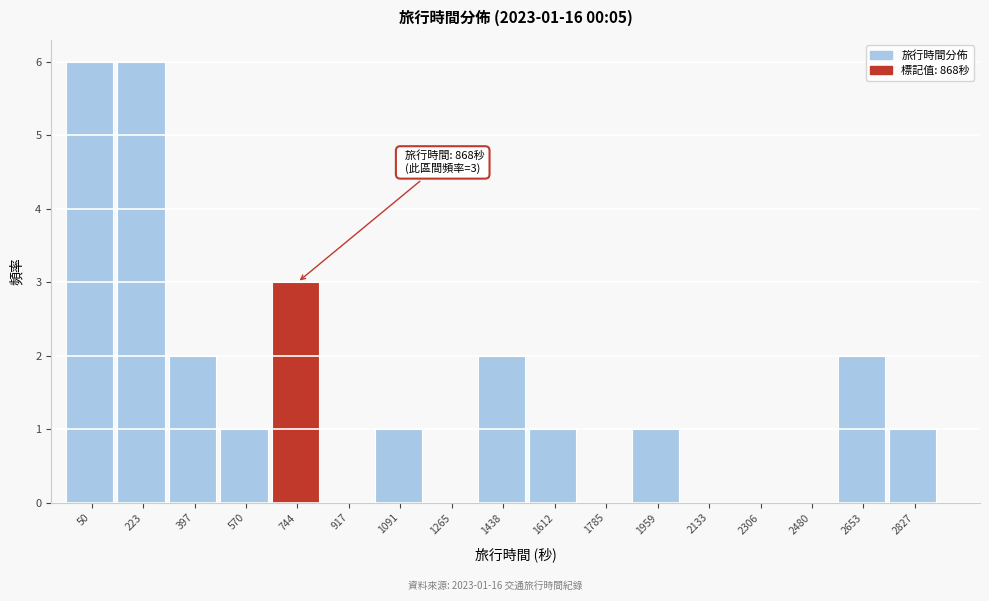

Reading left to right, extract all data points from this chart.

50=6	223=6	397=2	570=1	744=3	917=0	1091=1	1265=0	1438=2	1612=1	1785=0	1959=1	2133=0	2306=0	2480=0	2653=2	2827=1